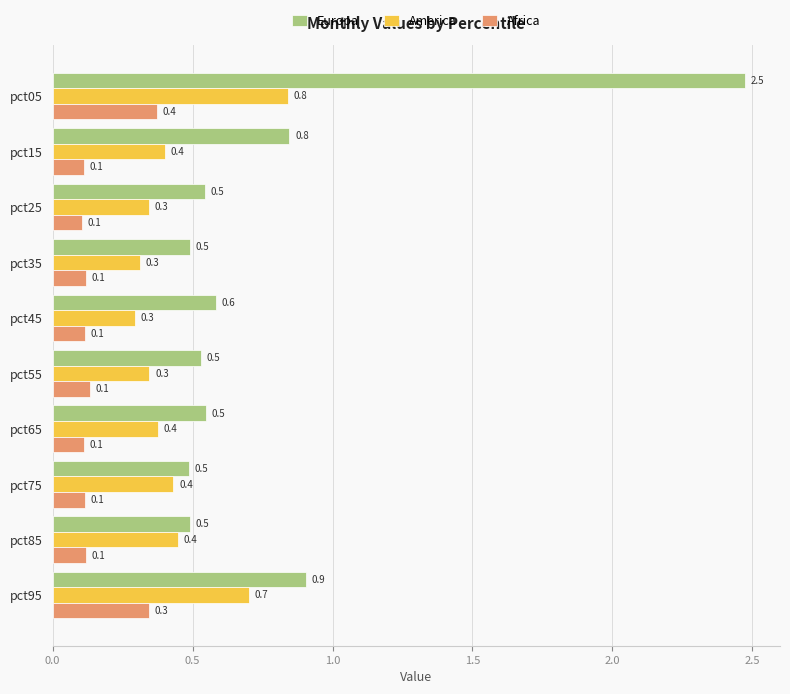

What is the approximate value of America at pct25?

0.3